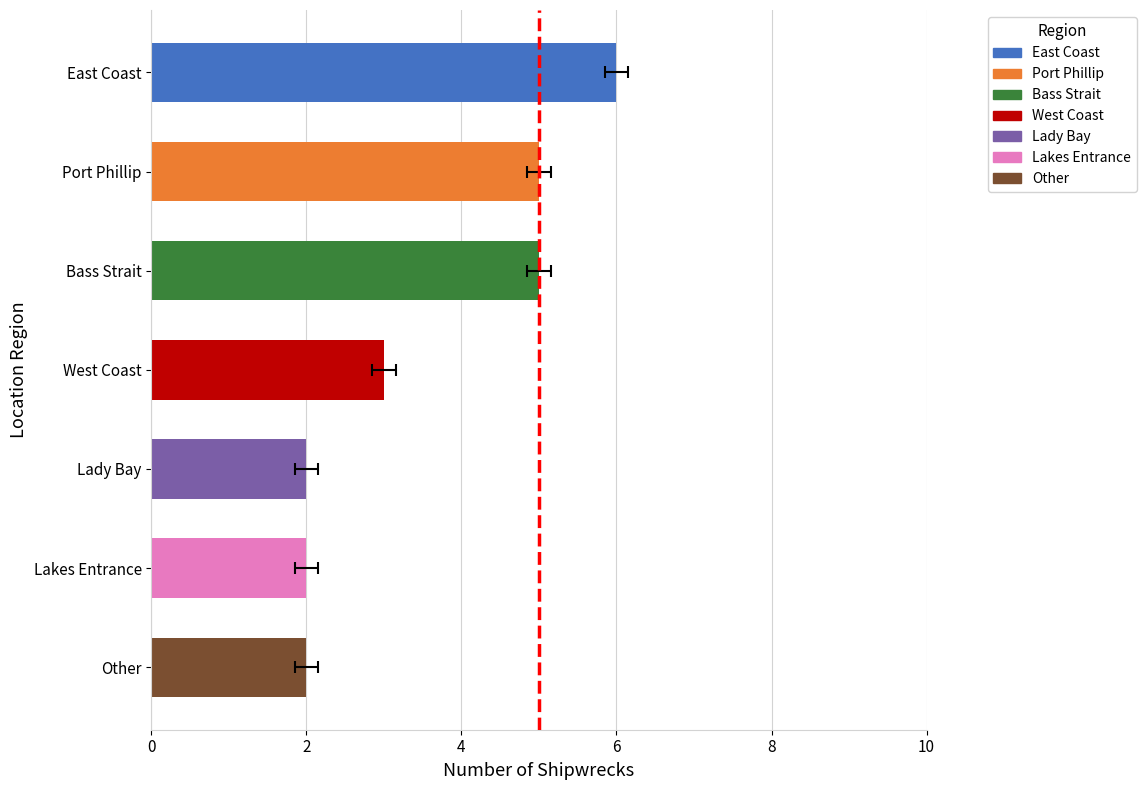

List the labels in order of value, largest first.

East Coast, Port Phillip, Bass Strait, West Coast, Lady Bay, Lakes Entrance, Other